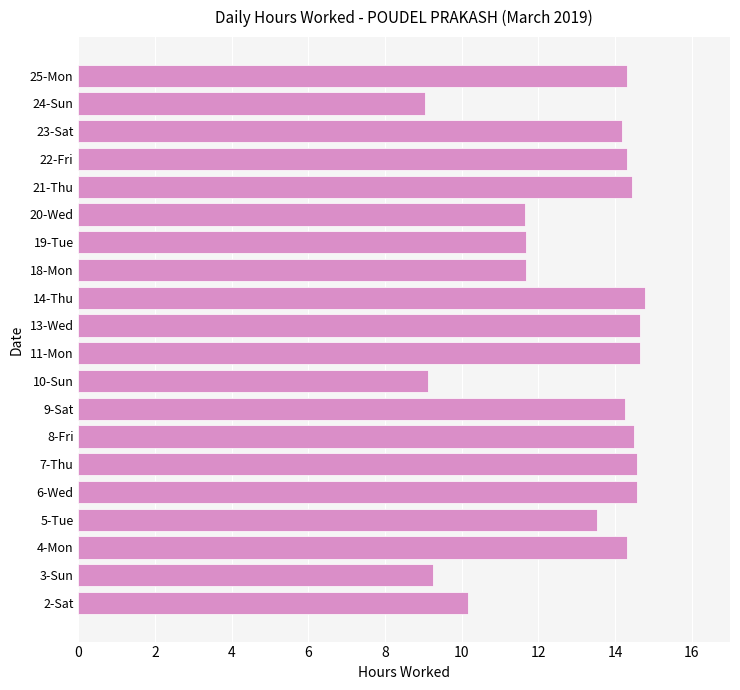

True or false: the data shows 20.0 at 6-Wed.

False